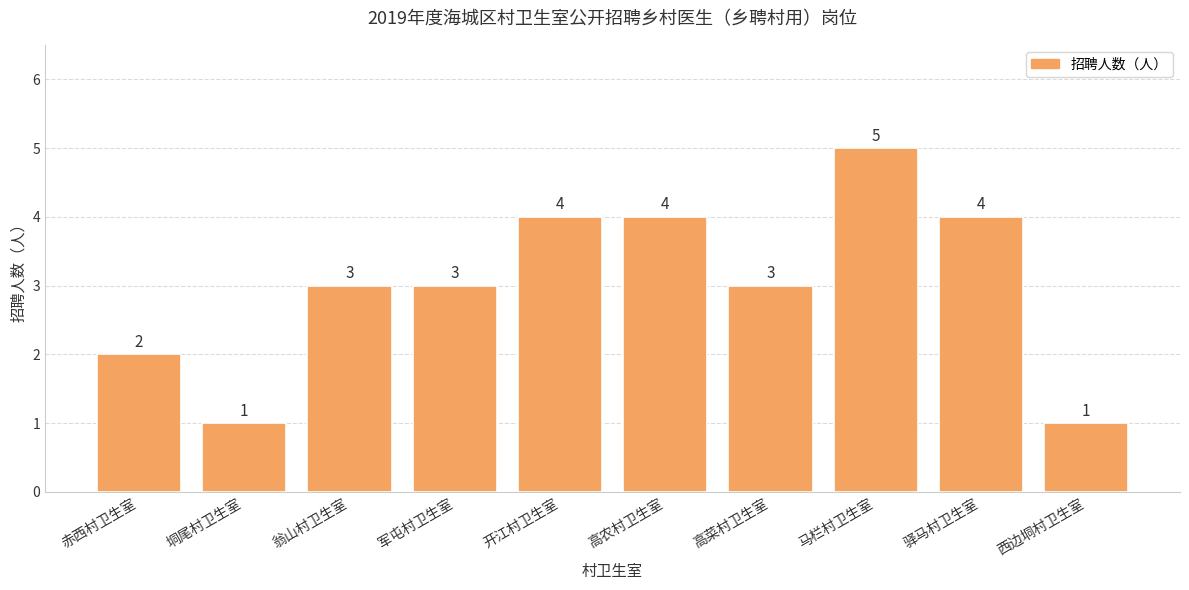

Are the bars grouped side by side (vs. stacked)?

No